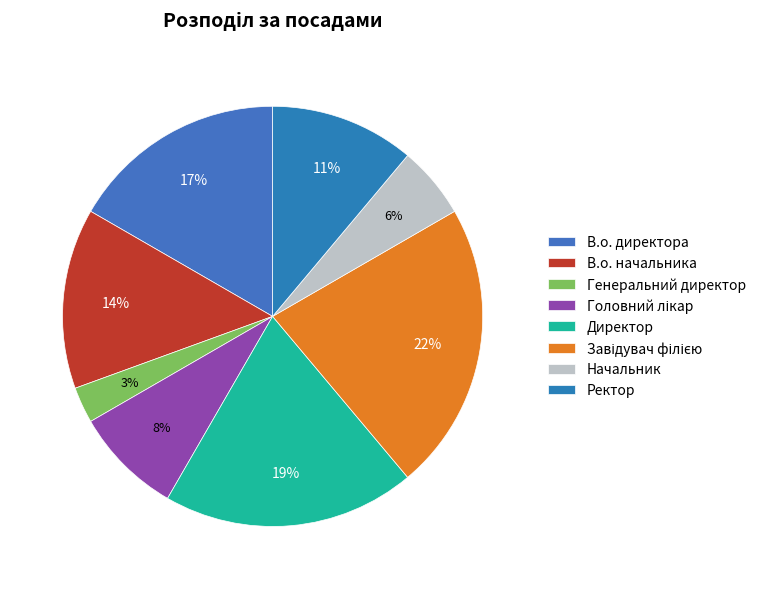

What percentage is NOT represented by В.о. начальника?

86.1%